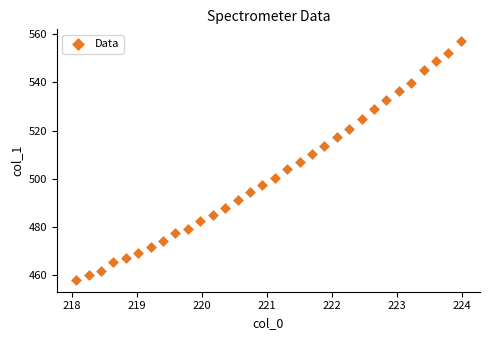

What is the range of Y values (max minus min)?

99.1